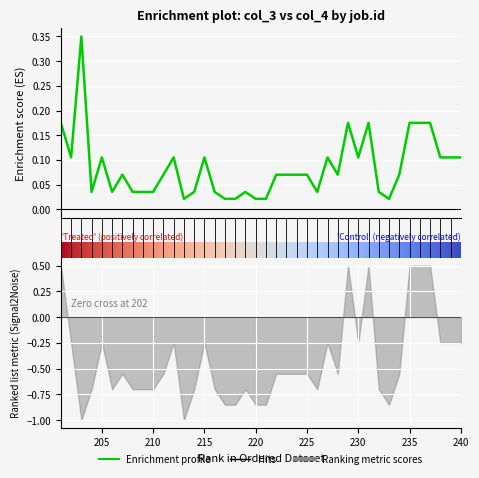

How many interior local peaks (higher than both neighbors) does the data have?

9